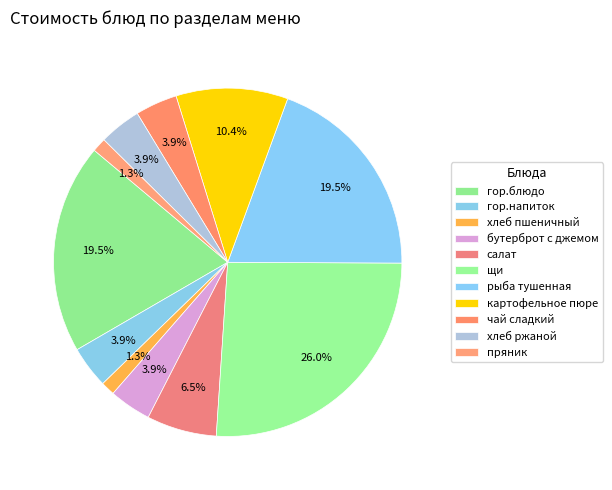

How many segments does this pie chart have?

11